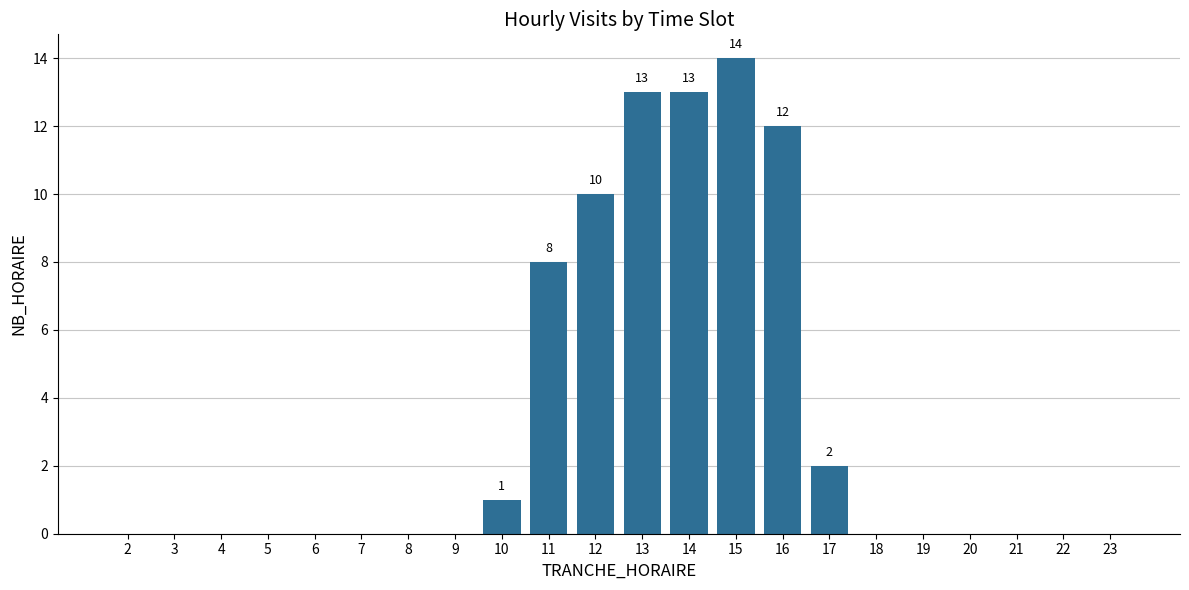

The value at 4 is 6. True or false?

False